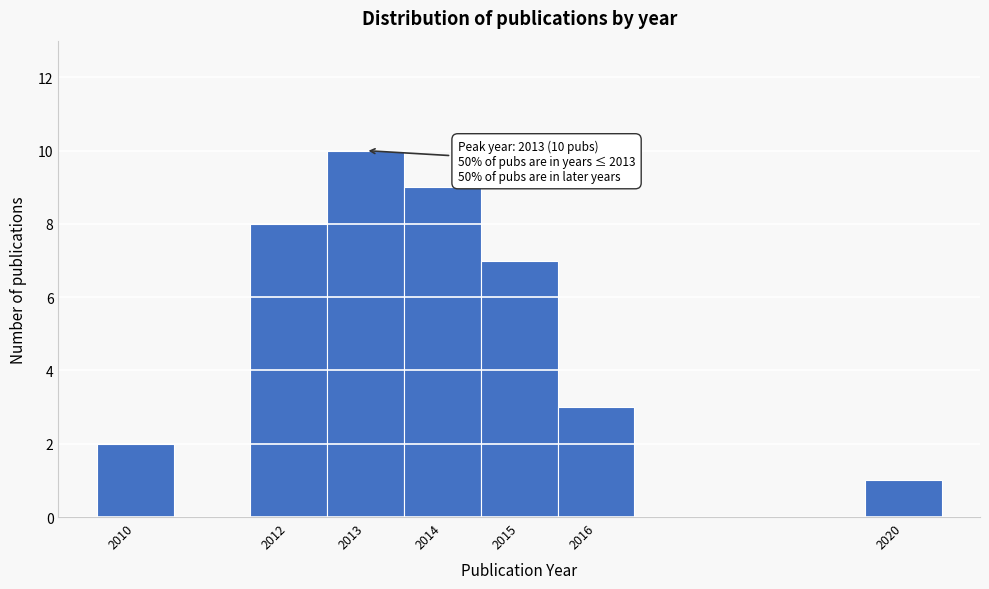

Which range on the x-axis has the tallest bar?

2012.5 to 2013.5